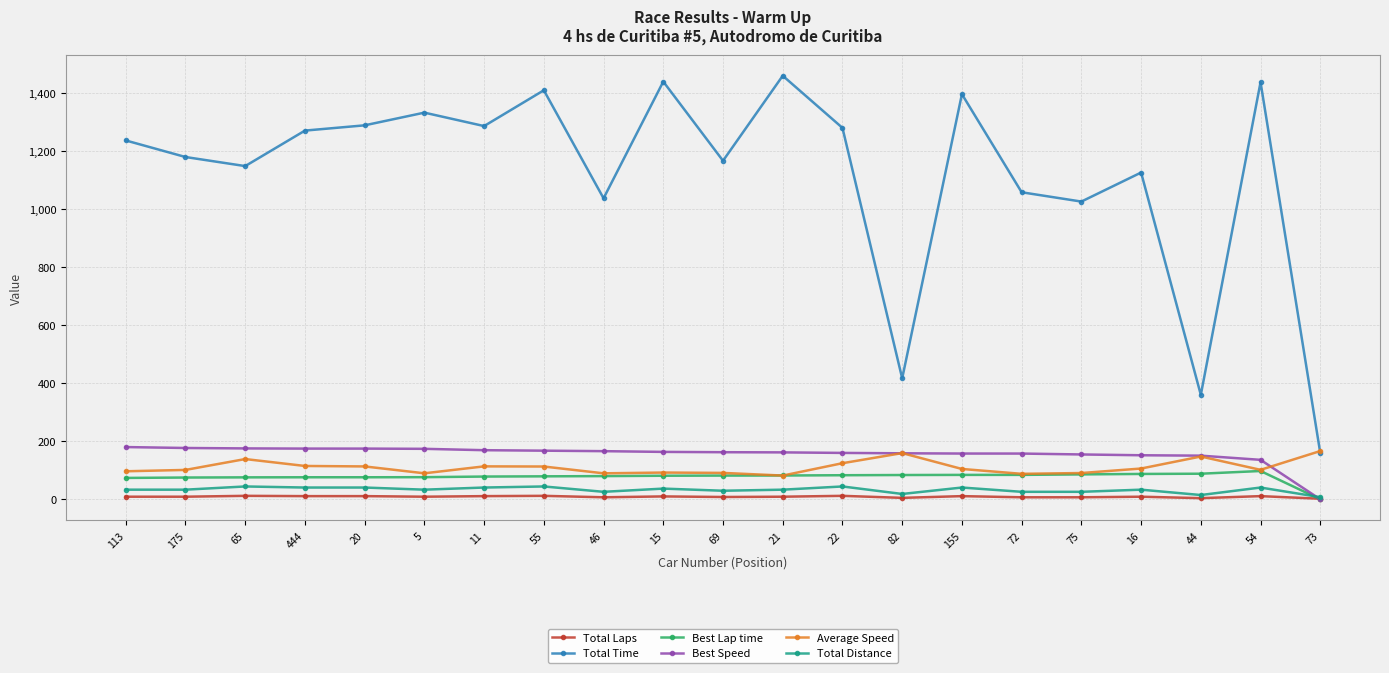

What value does the Total Time series have at 82?

417.2